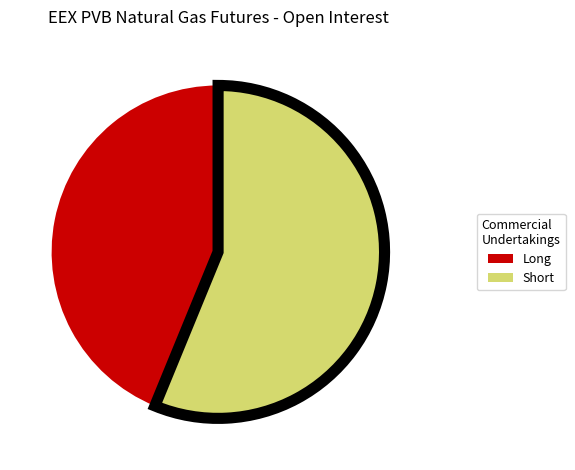

What is the majority slice?

Commercial Undertakings Short